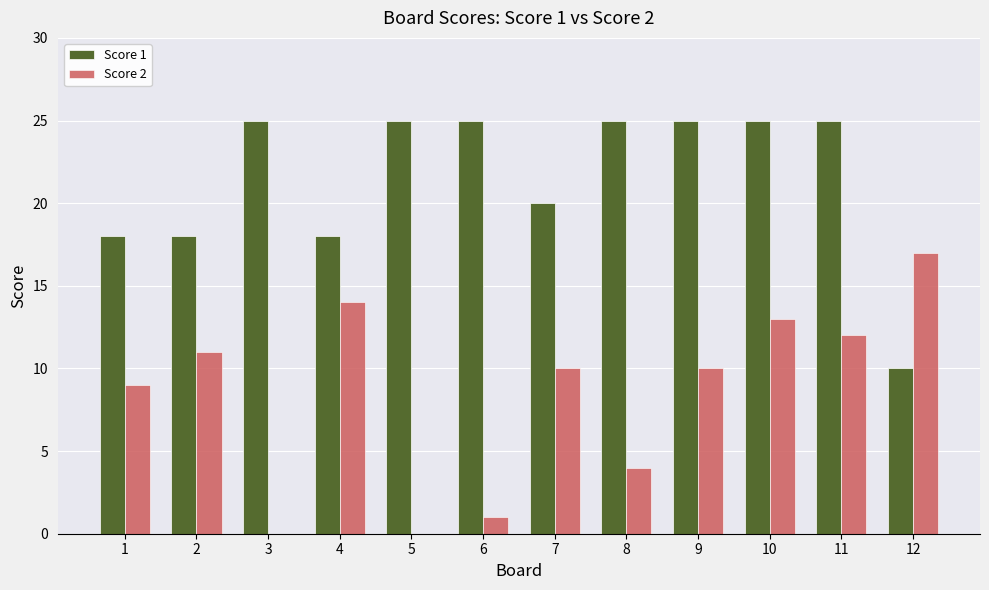

Between 1 and 9, which series saw the biggest shift?

Score 1